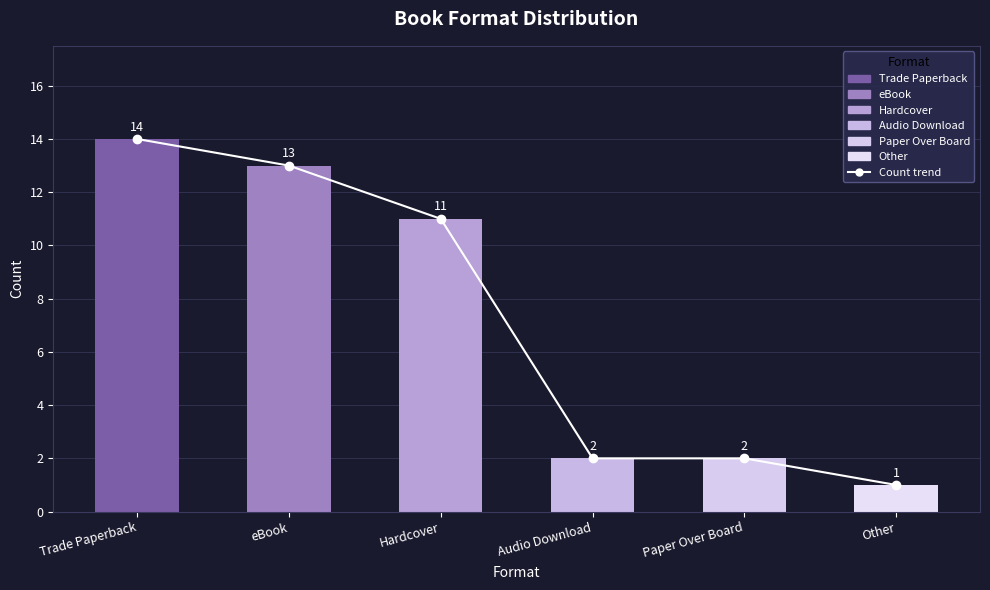

At which label is the value closest to 7?

Hardcover